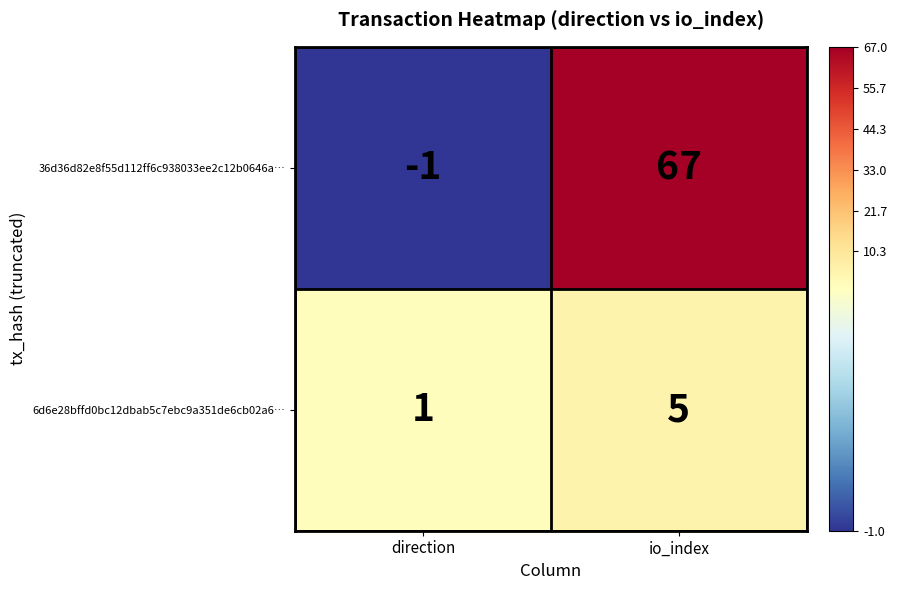

Which series changed the most between direction and io_index?

36d36d82e8f55d112ff6c938033ee2c12b0646a…